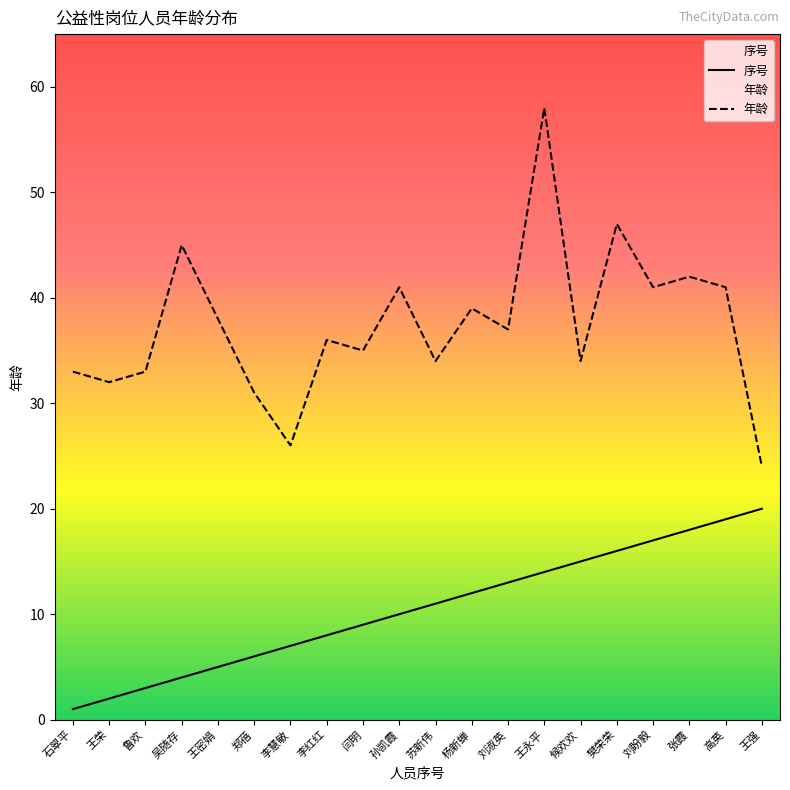

What is the smallest value displayed?

1